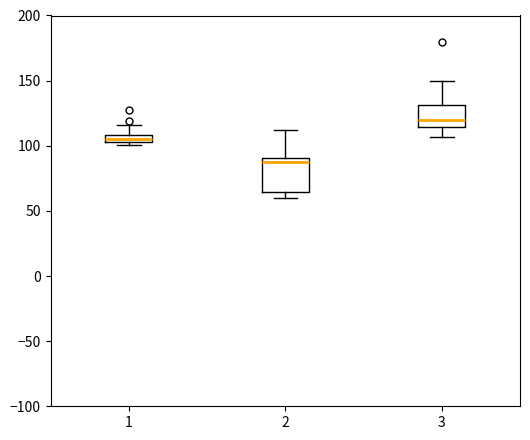

Which box has the lowest median line?

2